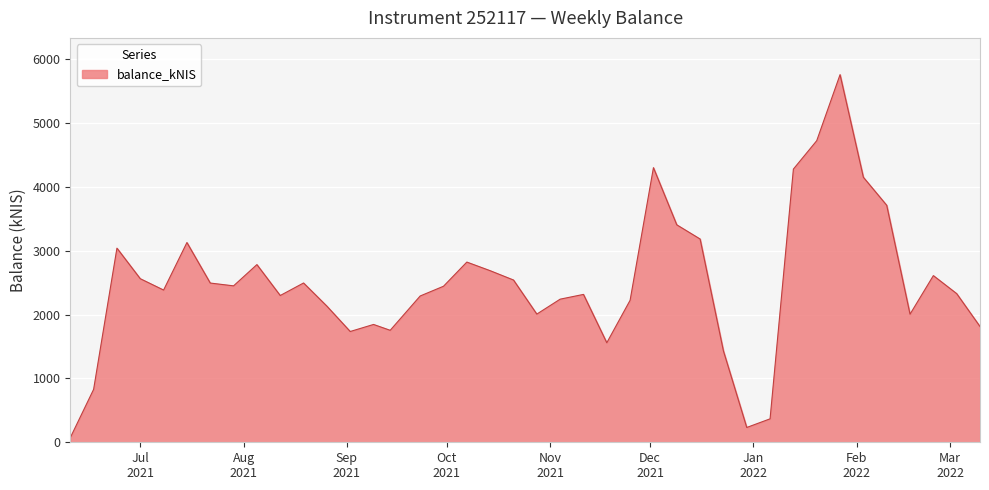

At which label is the value closest to 2915?

2021-10-07